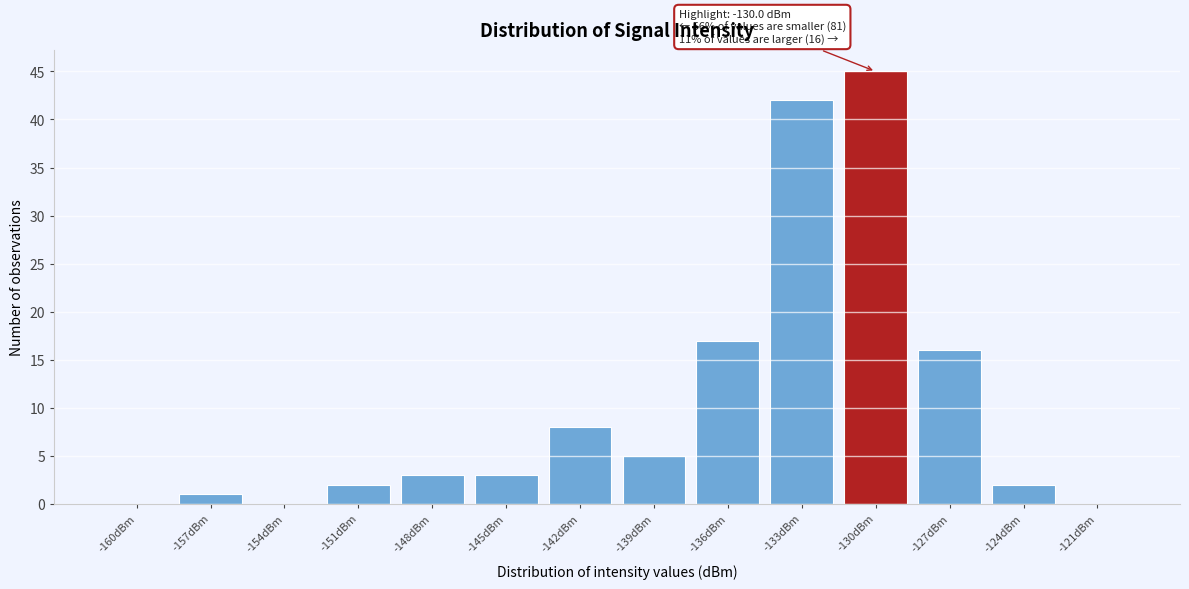

Reading left to right, extract all data points from this chart.

-160dBm=0	-157dBm=1	-154dBm=0	-151dBm=2	-148dBm=3	-145dBm=3	-142dBm=8	-139dBm=5	-136dBm=17	-133dBm=42	-130dBm=45	-127dBm=16	-124dBm=2	-121dBm=0